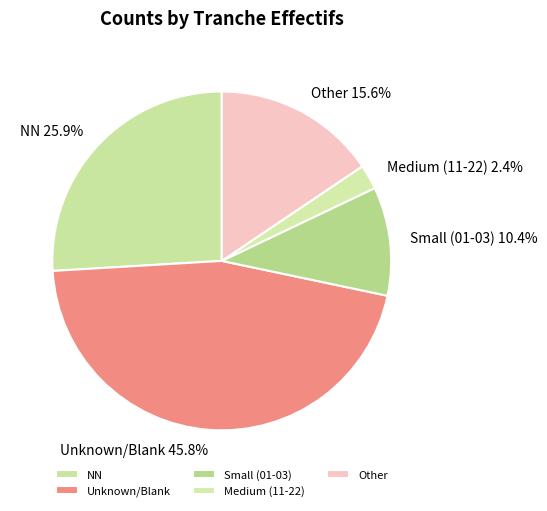

Which slice is the smallest?

Medium (11-22)